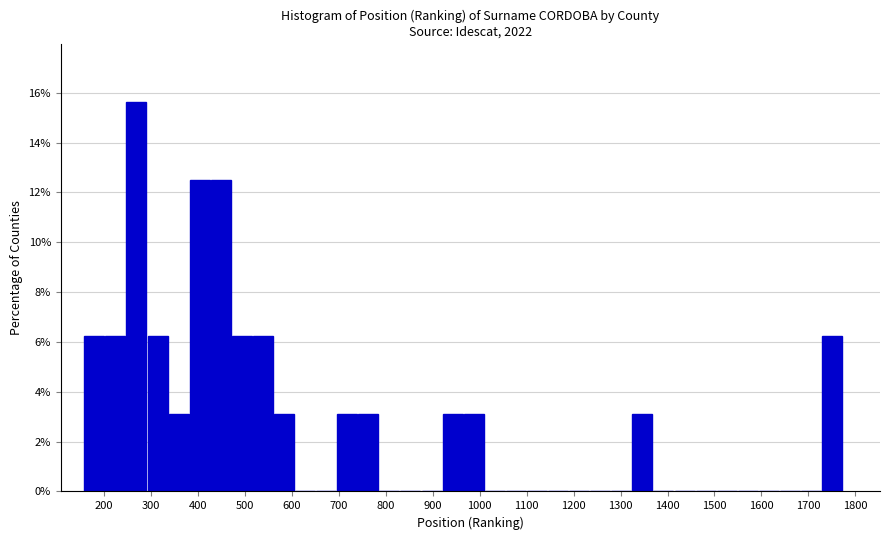

Reading left to right, list every bar in this chart as the range it spans on the x-axis followed by its height. Neither the bar edges nor the heights are printed on the chart, so give them approximately, as read against the axes.

160 to 200: 6.2
200 to 250: 6.2
250 to 290: 15.6
290 to 340: 6.2
340 to 380: 3.2
380 to 430: 12.6
430 to 470: 12.6
470 to 520: 6.2
520 to 560: 6.2
560 to 610: 3.2
610 to 650: 0
650 to 700: 0
700 to 740: 3.2
740 to 790: 3.2
790 to 830: 0
830 to 880: 0
880 to 920: 0
920 to 970: 3.2
970 to 1010: 3.2
1010 to 1060: 0
1060 to 1100: 0
1100 to 1150: 0
1150 to 1190: 0
1190 to 1240: 0
1240 to 1280: 0
1280 to 1330: 0
1330 to 1370: 3.2
1370 to 1410: 0
1410 to 1460: 0
1460 to 1500: 0
1500 to 1550: 0
1550 to 1590: 0
1590 to 1640: 0
1640 to 1680: 0
1680 to 1730: 0
1730 to 1770: 6.2